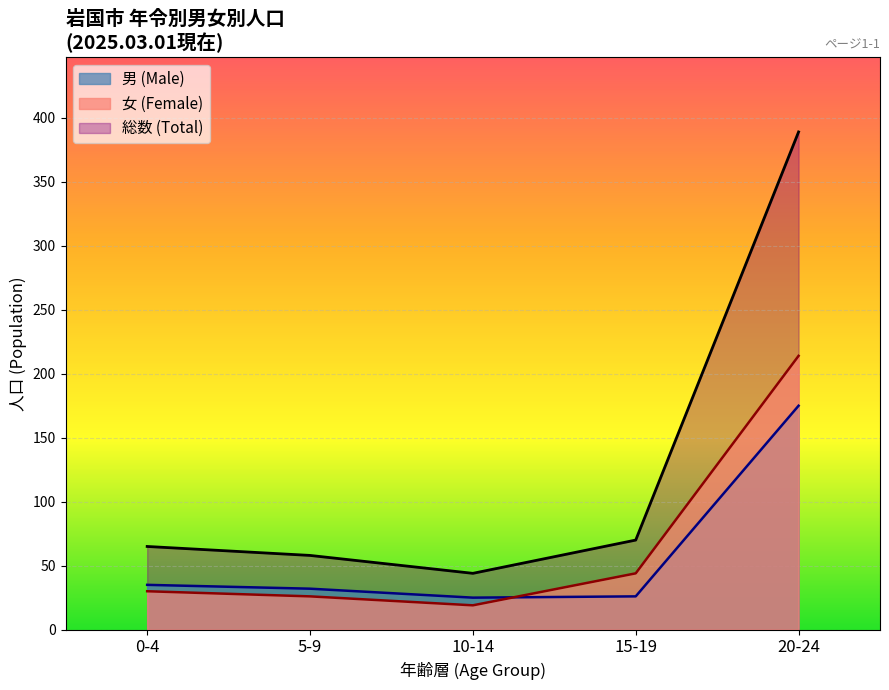

At which category is the sum across all series the highest?

20-24